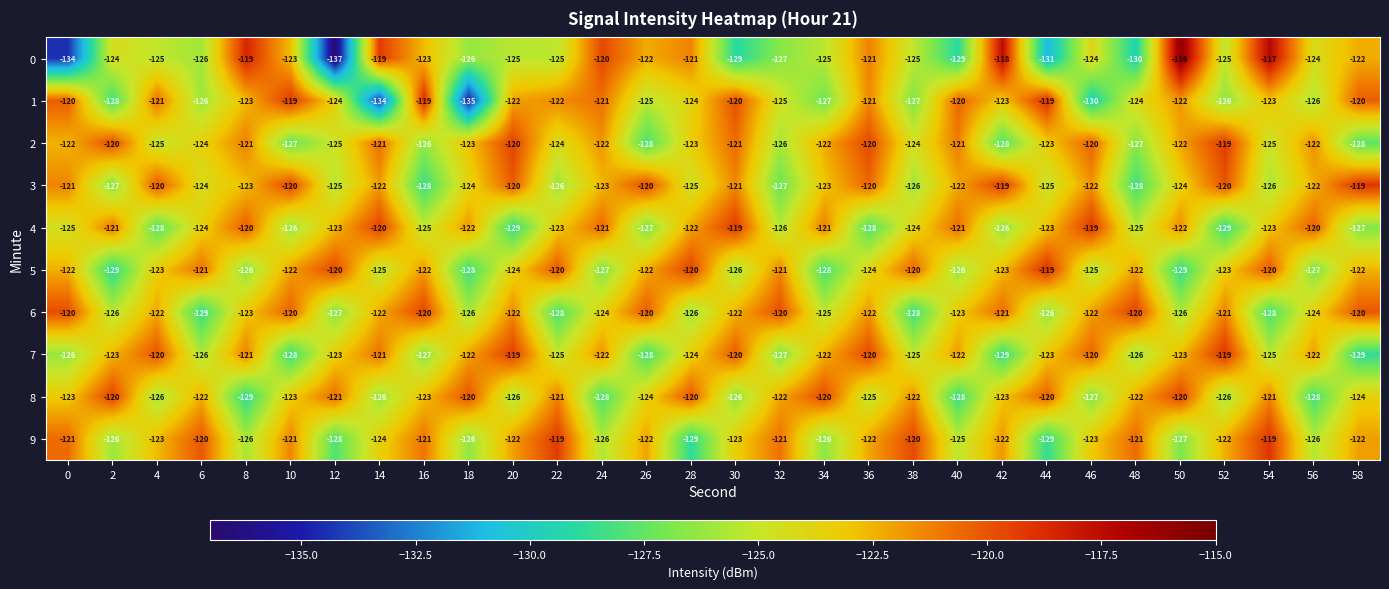

What value does the 3 series have at 34?

-123